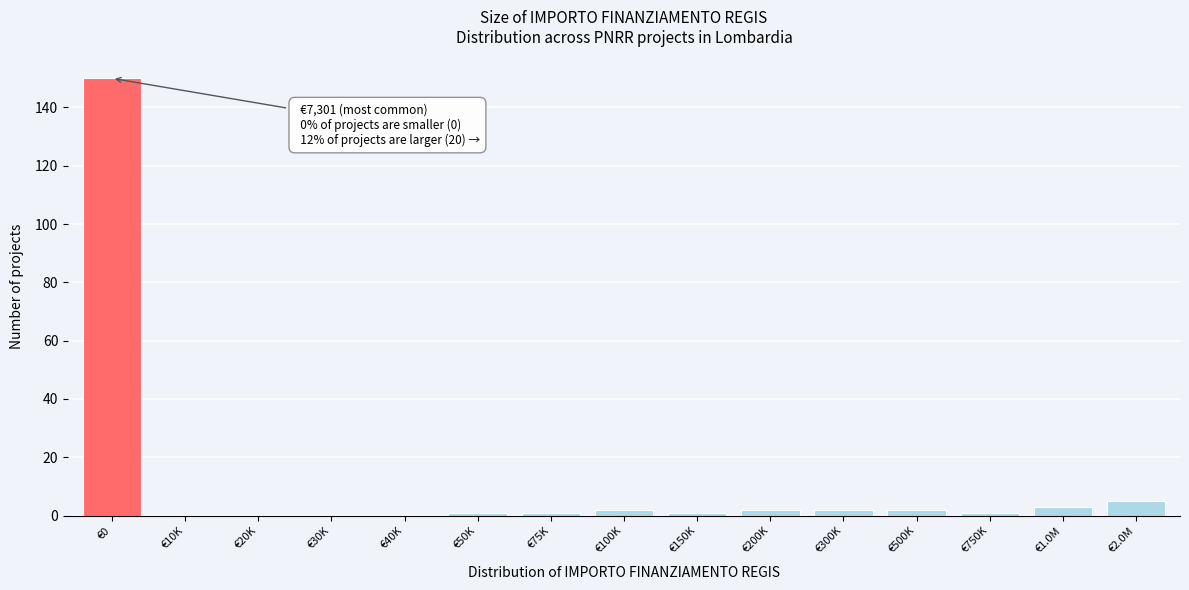

Reading left to right, list all the values displayed in this chart.

€0=150	€10K=0	€20K=0	€30K=0	€40K=0	€50K=1	€75K=1	€100K=2	€150K=1	€200K=2	€300K=2	€500K=2	€750K=1	€1.0M=3	€2.0M=5